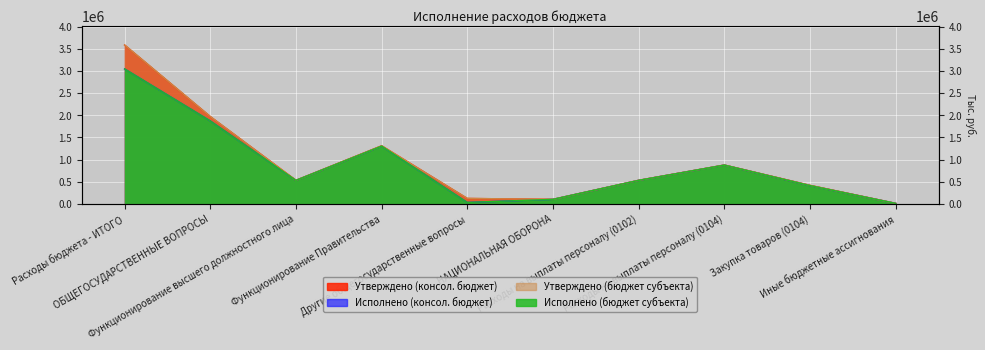

What is the total value across all series at Функционирование высшего должностного лица?

2133287.6